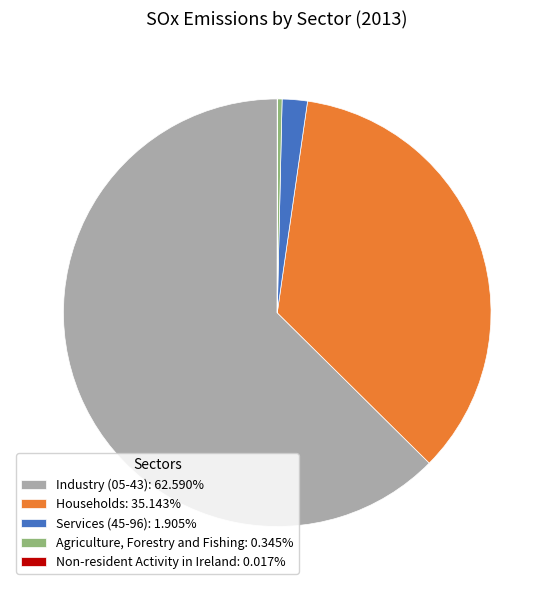

Is the sum of Households: 35.143% and Industry (05-43): 62.590% greater than half?

Yes